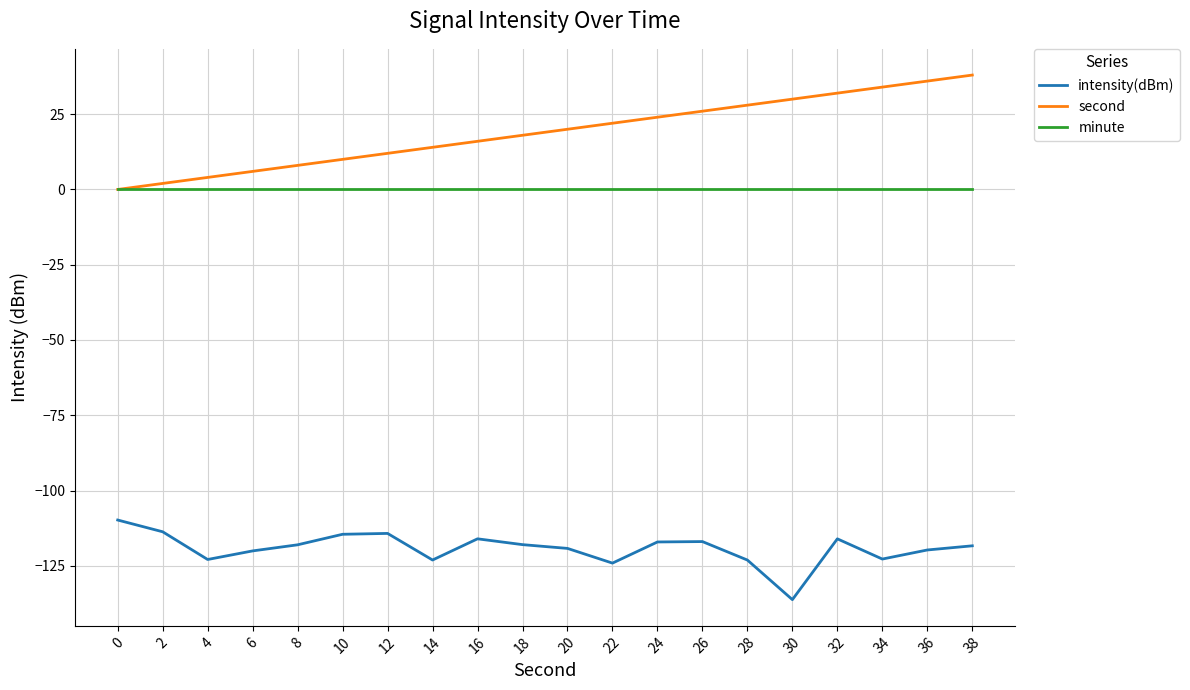

Is it true that second equals 43.6 at 26?

False